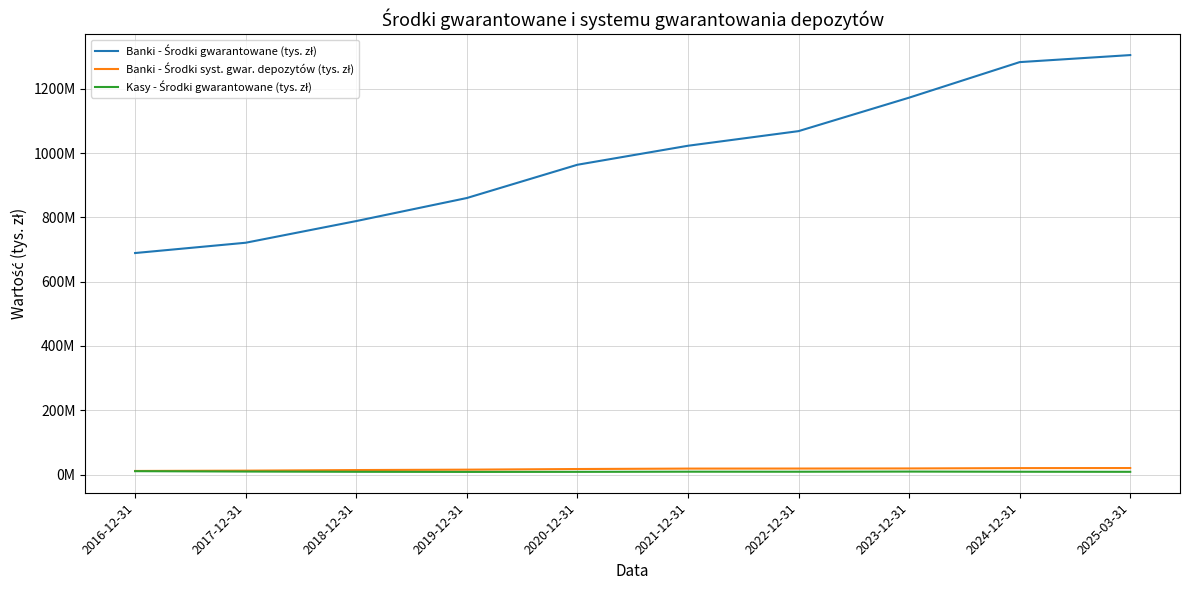

Does the chart have visible grid lines?

Yes